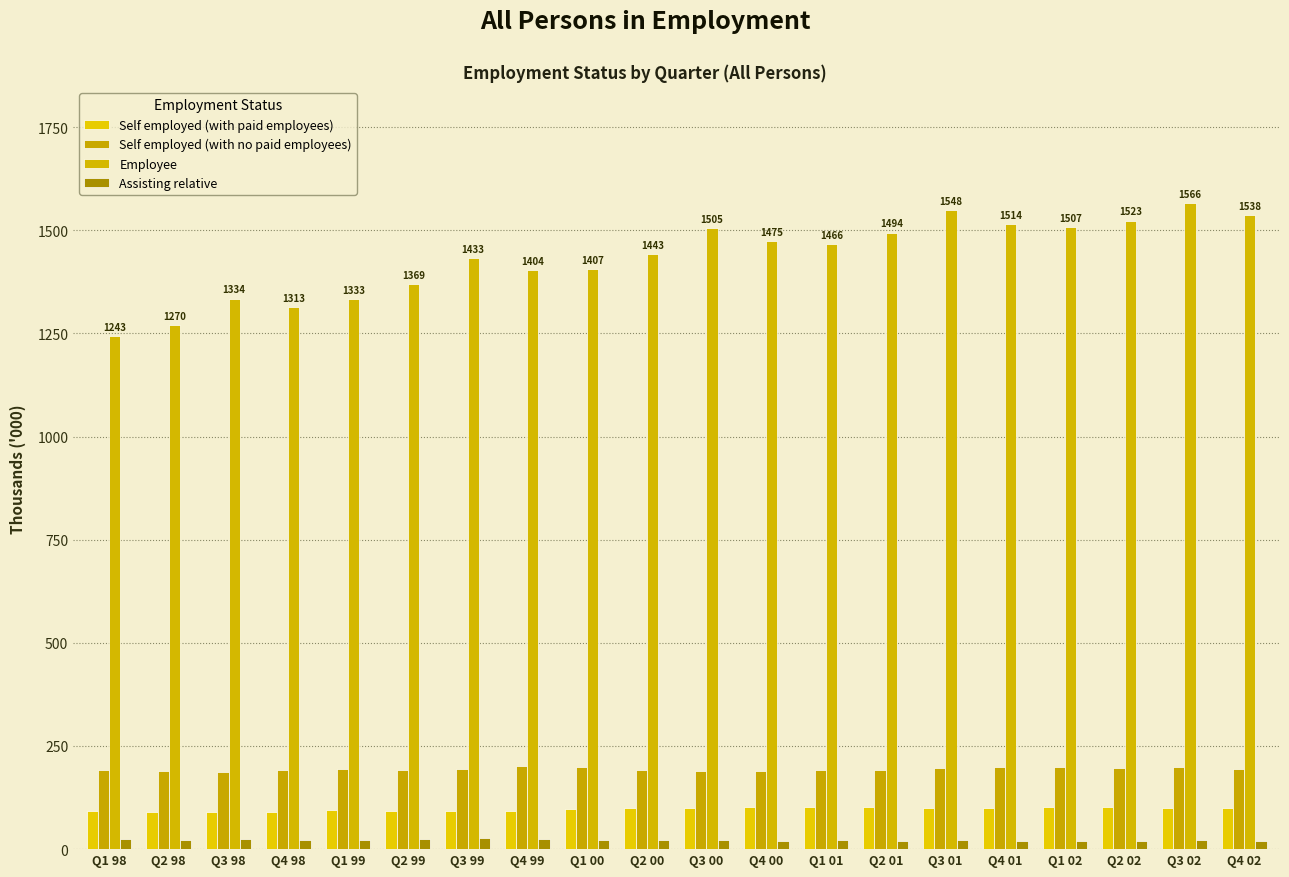

How many groups of bars are there?

20